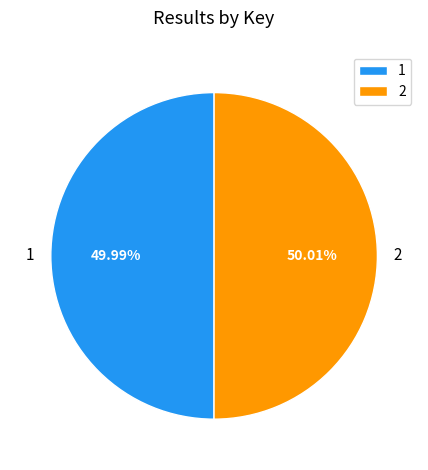

How many slices are in this pie chart?

2